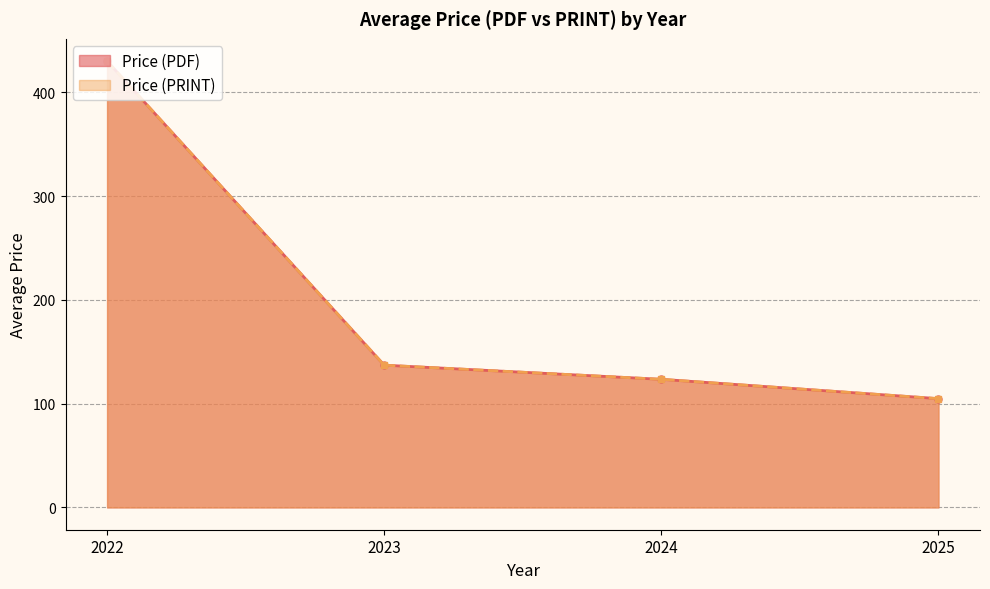

True or false: Price (PRINT) and Price (PDF) cross at least once.

False